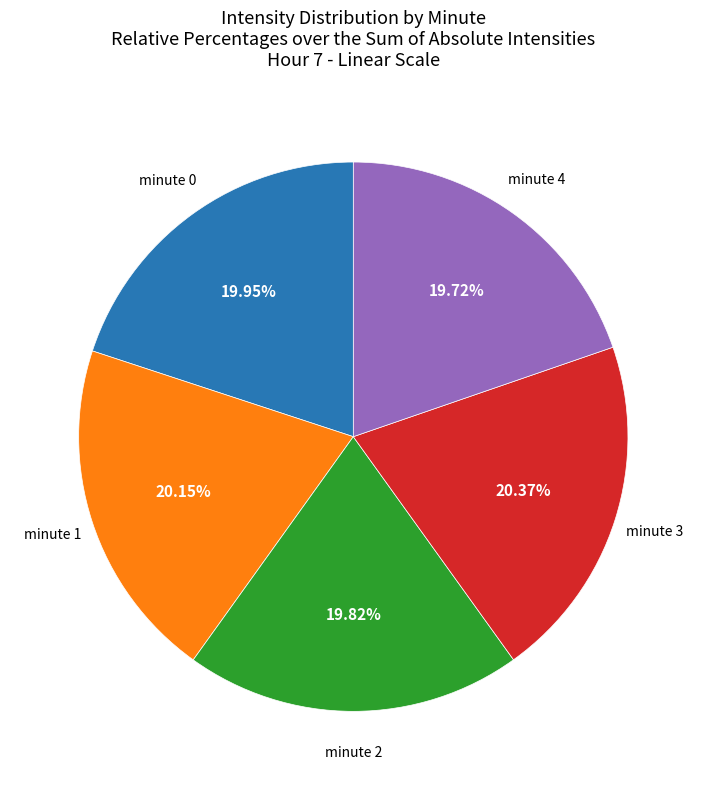

Does any single category account for the majority?

No